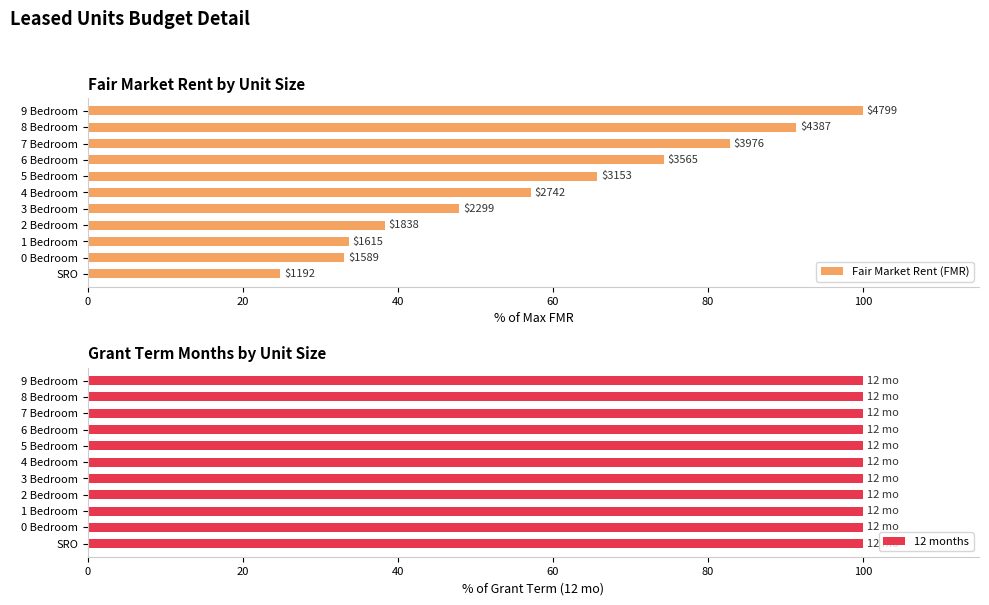

Count the number of categories in the chart.

11